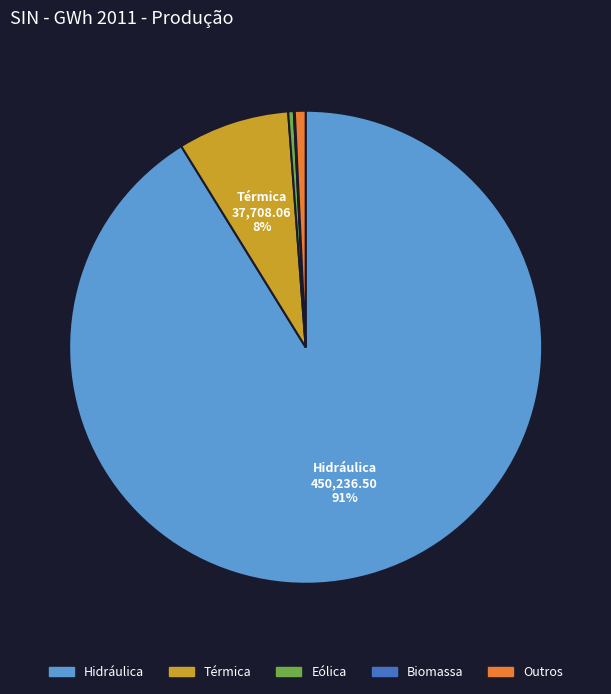

Which category accounts for the majority?

Hidráulica